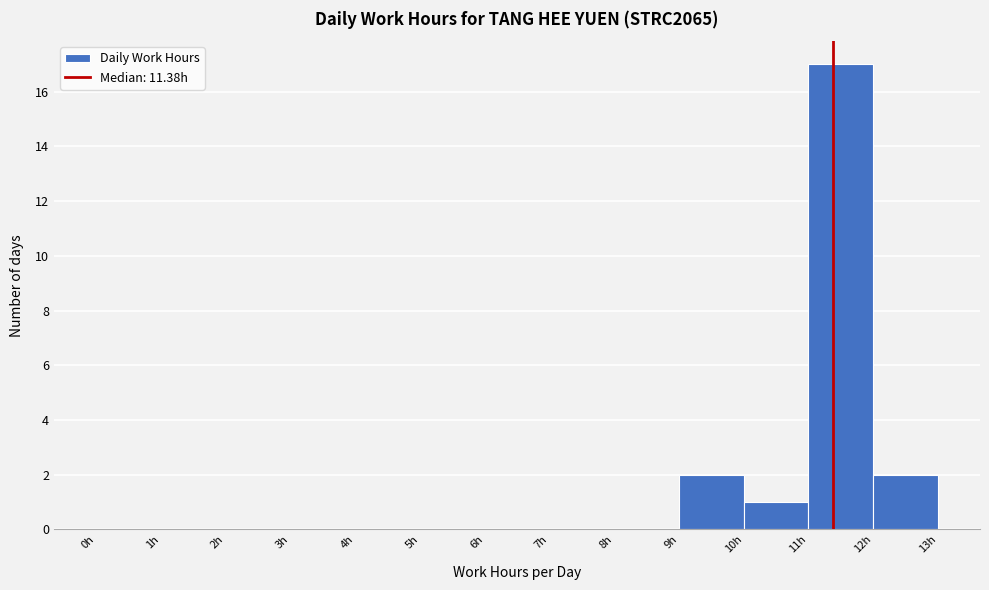

Reading left to right, list every bar in this chart as the range it spans on the x-axis followed by its height. The values are not printed on the chart, so give them approximately, as read against the axis.

0 to 1: 0
1 to 2: 0
2 to 3: 0
3 to 4: 0
4 to 5: 0
5 to 6: 0
6 to 7: 0
7 to 8: 0
8 to 9: 0
9 to 10: 2
10 to 11: 1
11 to 12: 17
12 to 13: 2